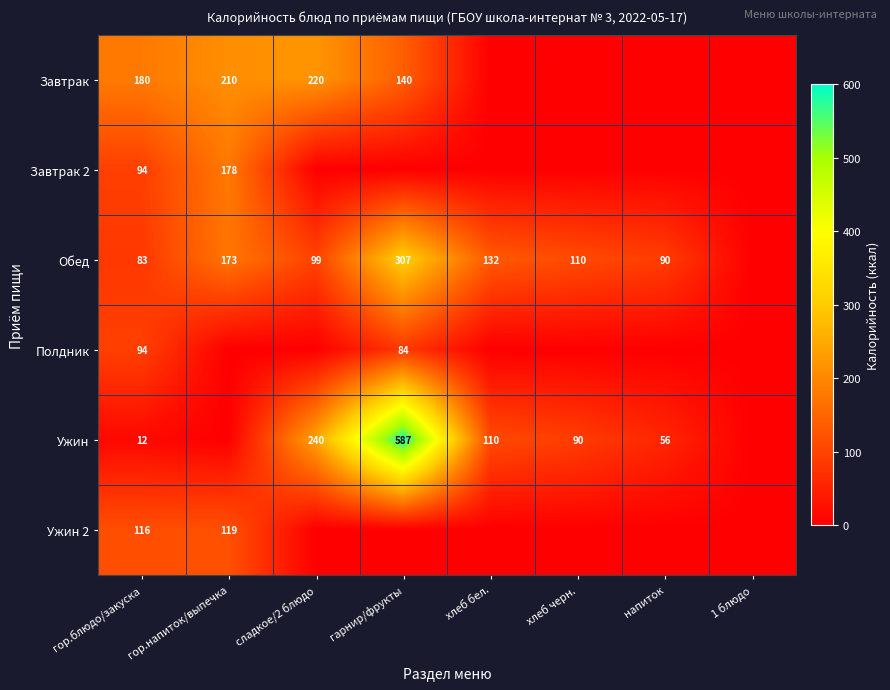

What is the sum of the Ужин values at гор.блюдо/закуска and хлеб бел.?

122